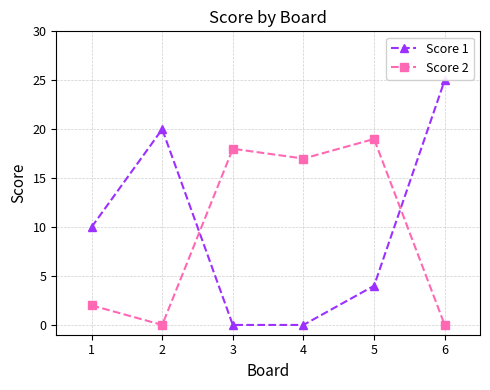

What is the value of the Score 2 point at the 4th from the left?

17